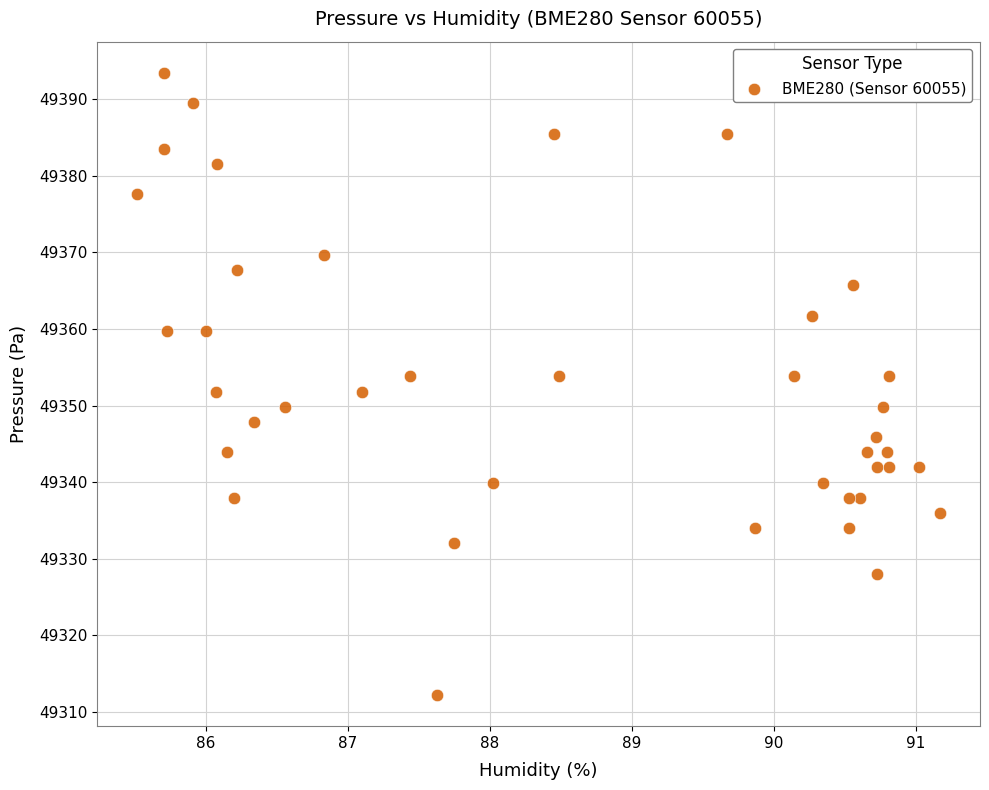

What is the range of Y values (max minus min)?

81.2